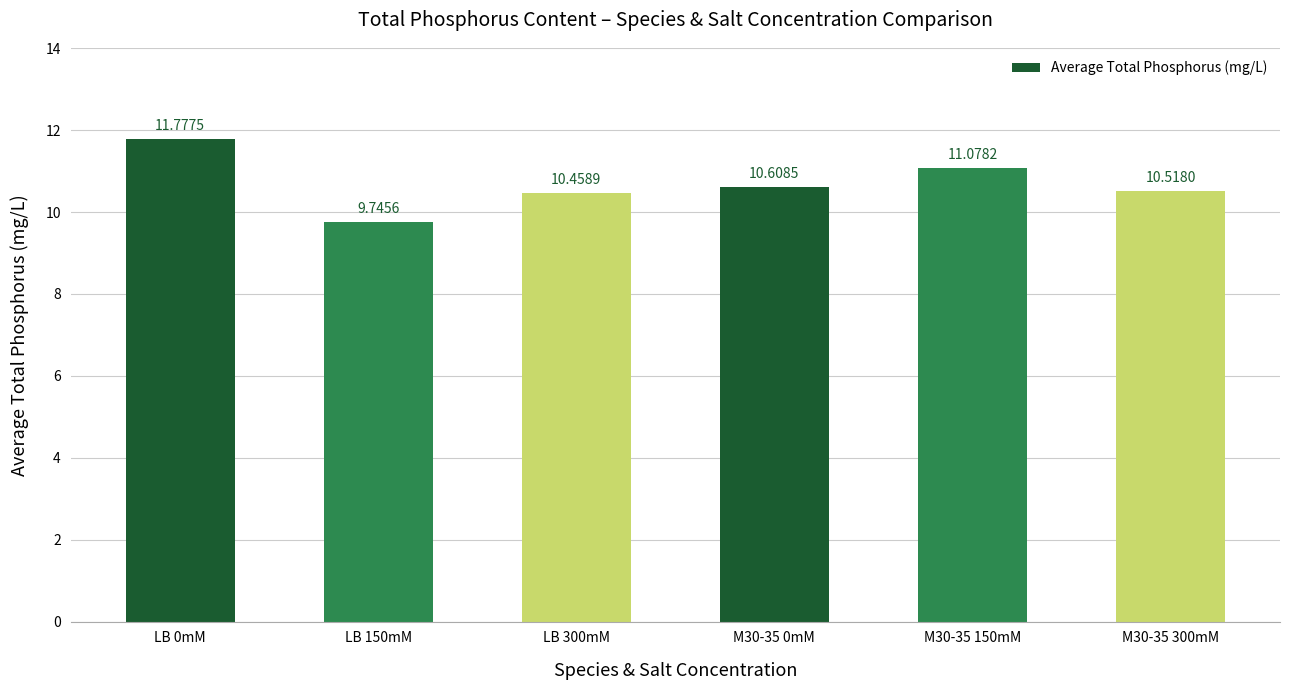

What position from the left is M30-35 300mM?

6